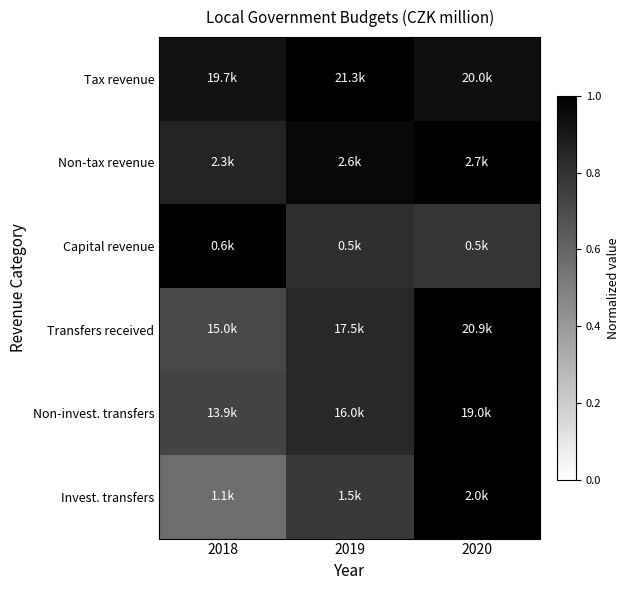

Reading right to left, extract all data points from this chart.

Tax revenue: 2020=0.9	2019=1.0	2018=0.9
Non-tax revenue: 2020=1.0	2019=1.0	2018=0.9
Capital revenue: 2020=0.8	2019=0.8	2018=1.0
Transfers received: 2020=1.0	2019=0.8	2018=0.7
Non-invest. transfers: 2020=1.0	2019=0.8	2018=0.7
Invest. transfers: 2020=1.0	2019=0.8	2018=0.6